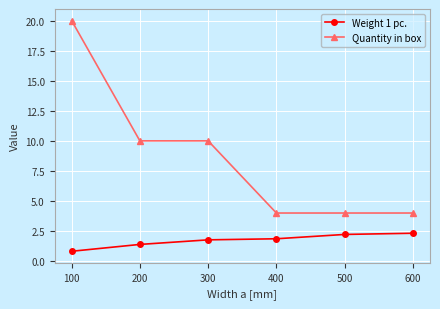

What is the spread (max minus min) of values at 400?

2.1